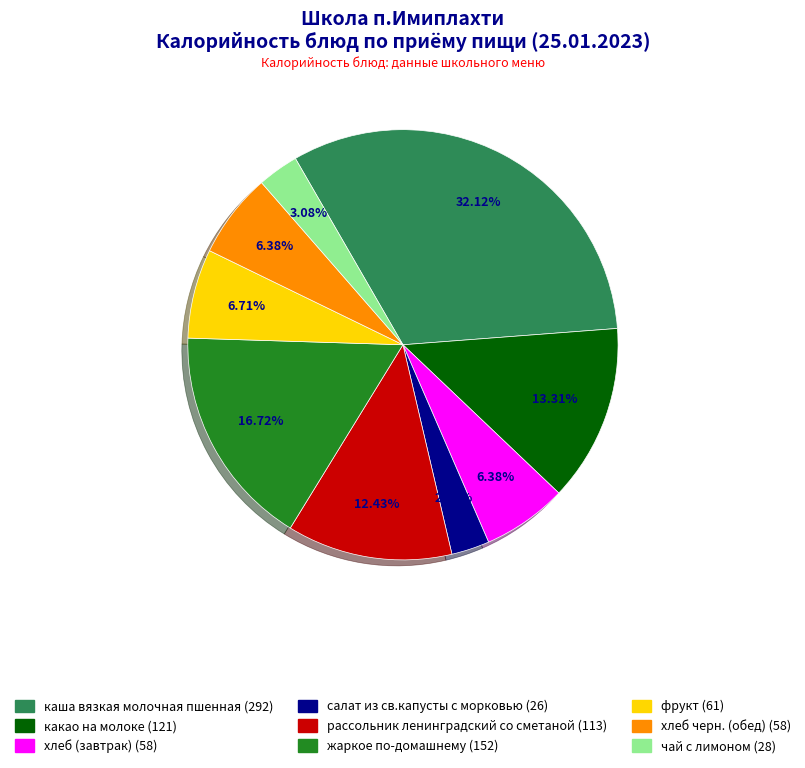

Is it true that какао на молоке is 21% of the pie?

False